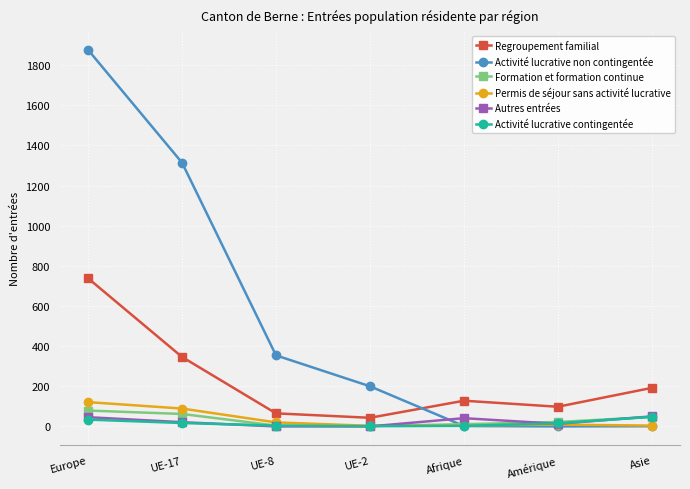

Which series changed the most between Amérique and Asie?

Regroupement familial